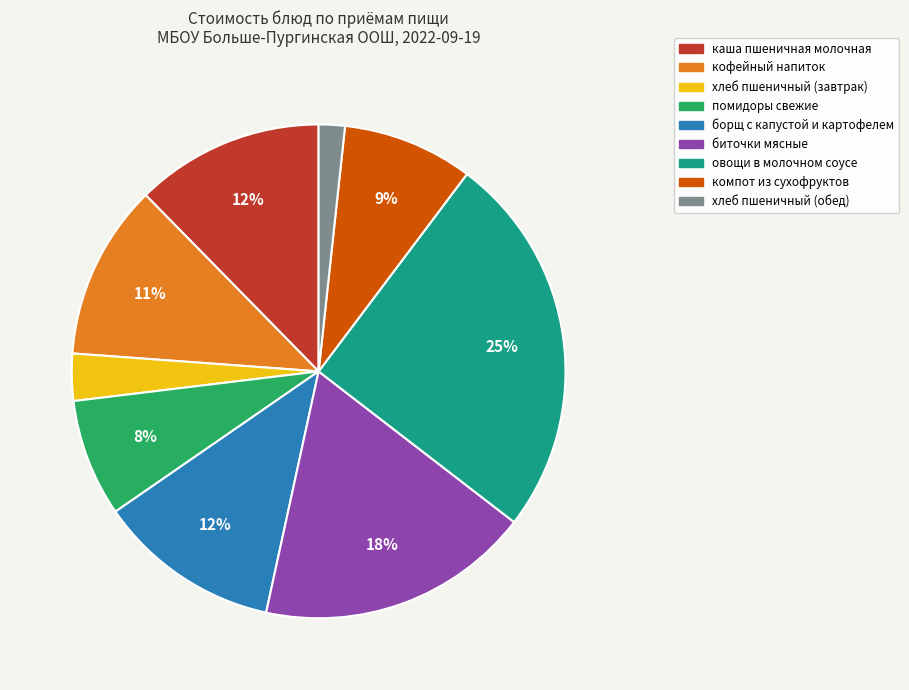

To the nearest percent, what portion does компот из сухофруктов represent?

9%